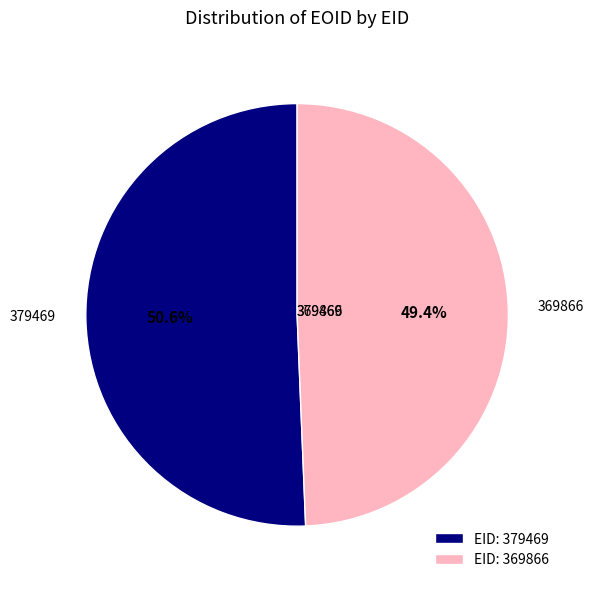

Which category accounts for the majority?

EID: 379469